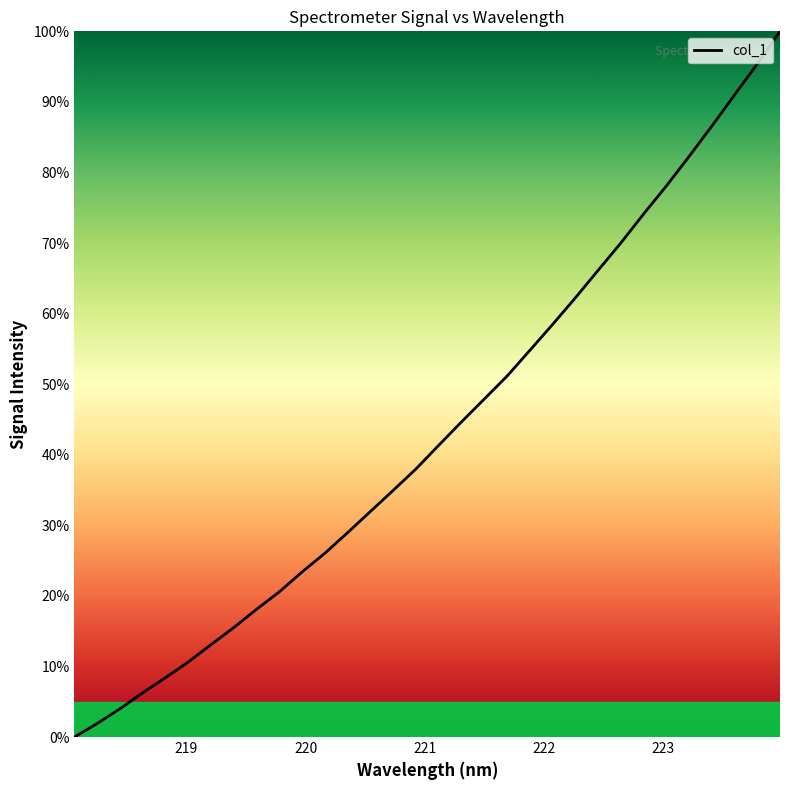

What is the greatest value displayed?

100.0